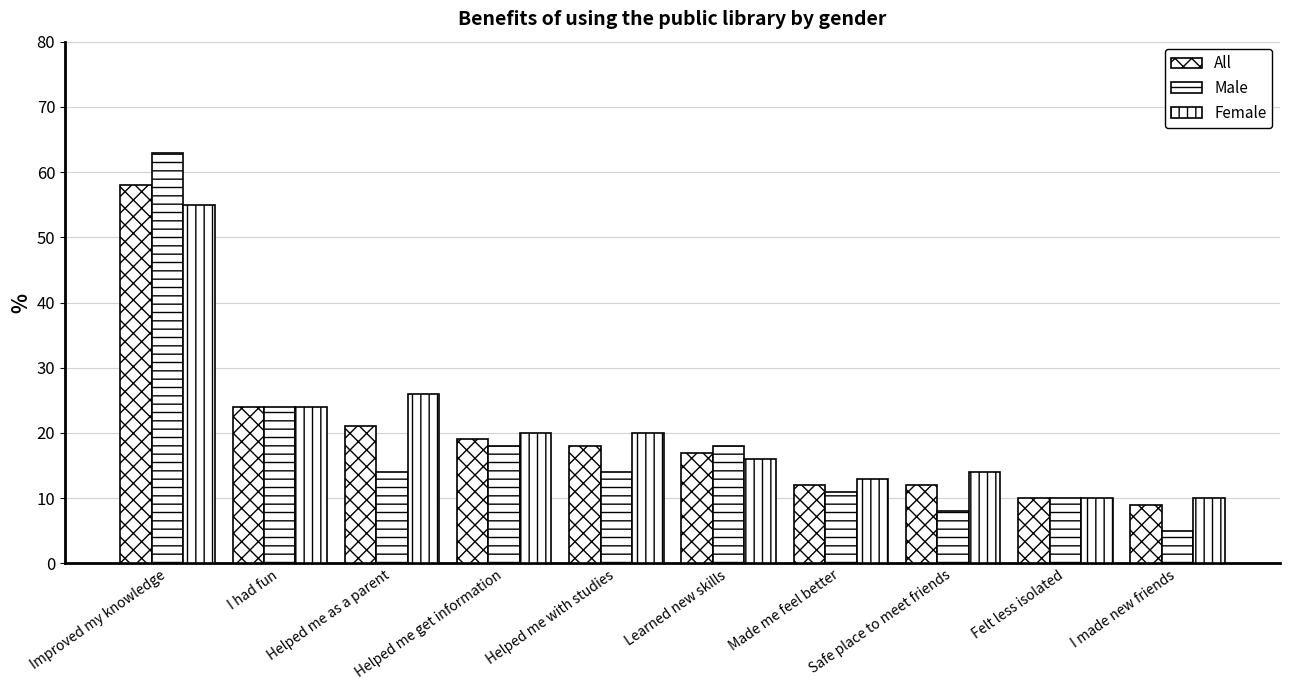

True or false: Male has a value of 14 at Helped me as a parent.

True